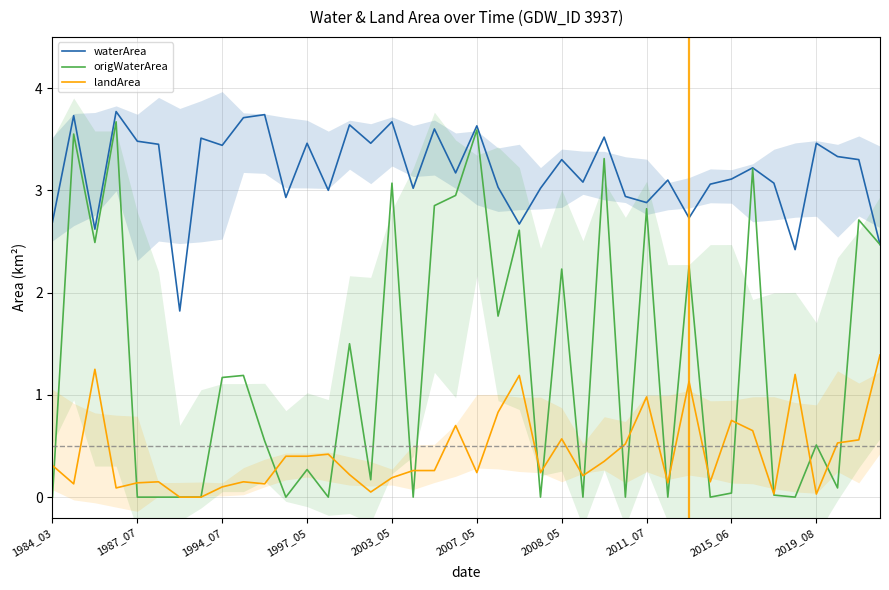

In landArea, how many points are higher than both neighbors (excluding endpoints)?

11